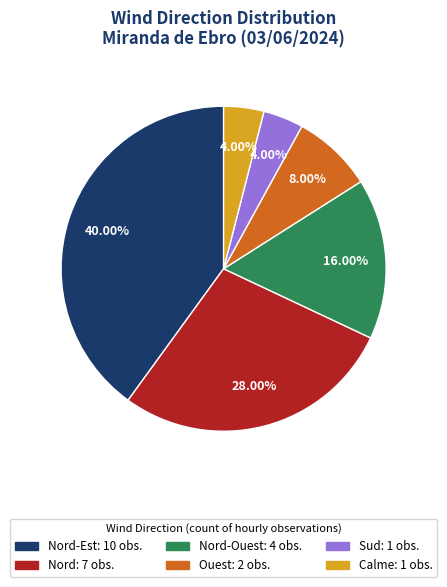

Combined, do Nord: 7 obs. and Nord-Ouest: 4 obs. account for over 50%?

No